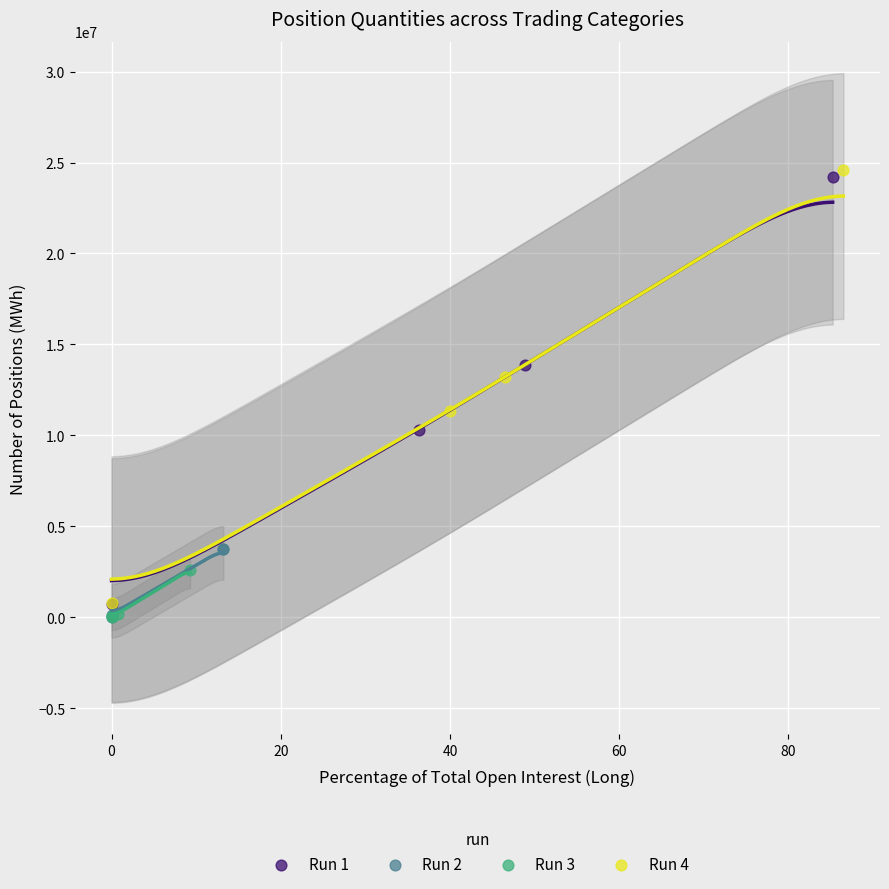

Which series has the widest spread of Y values?

Run 4